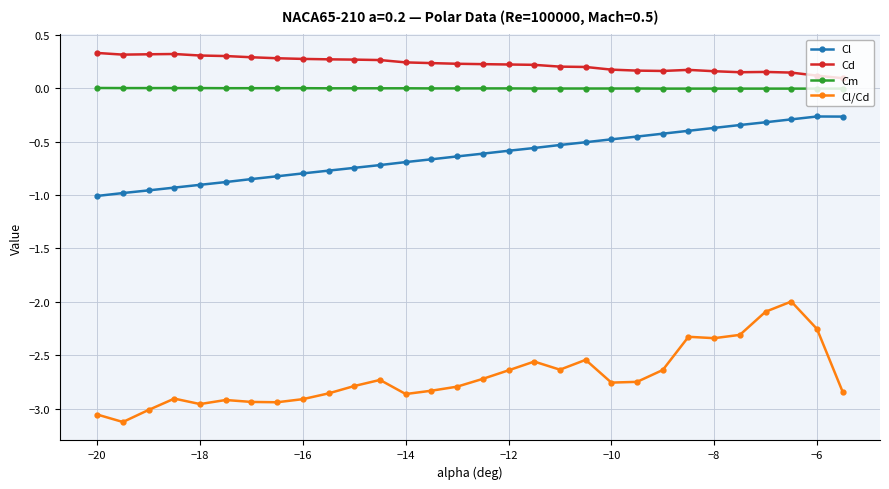

Count the number of categories in the chart.

30